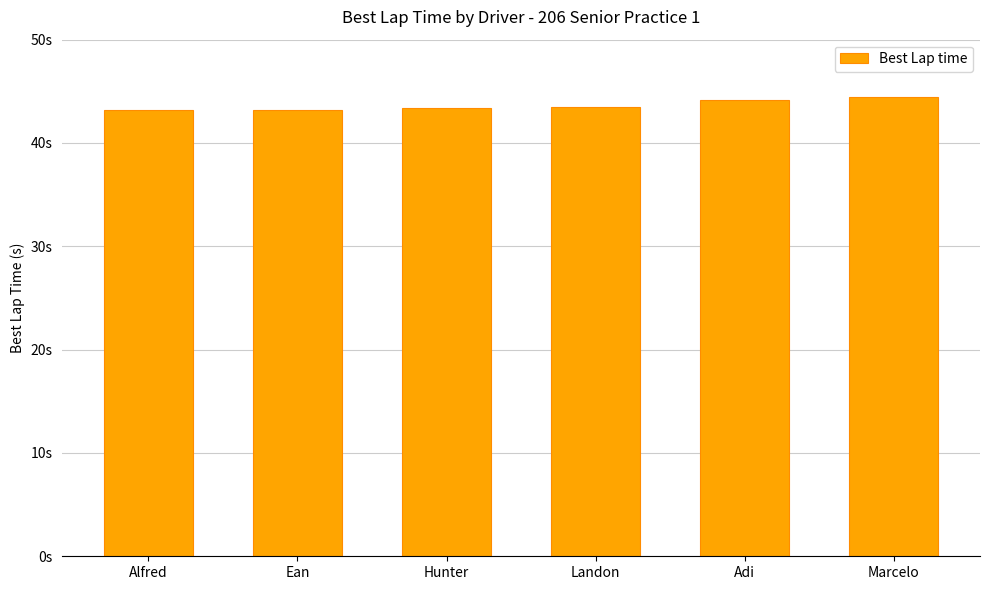

What is the difference between the second highest and second lowest values?

0.9